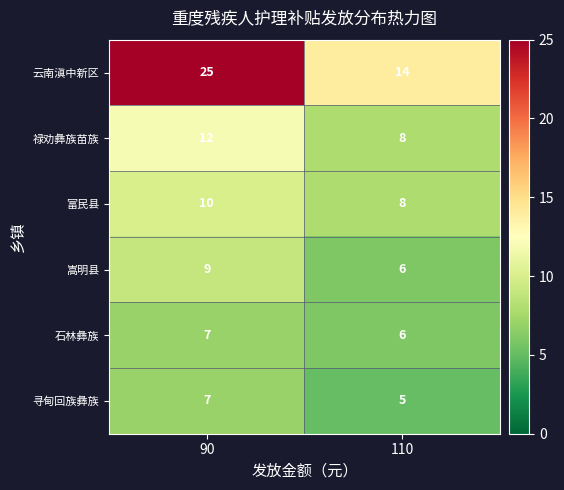

What is the spread (max minus min) of values at 110?

9